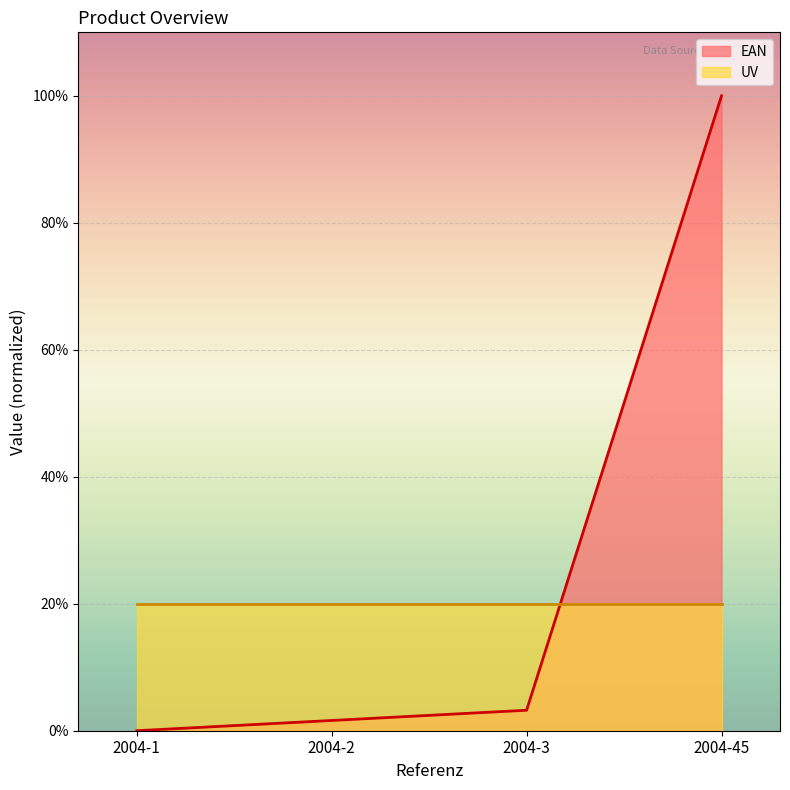

How many data points are above 3?

2